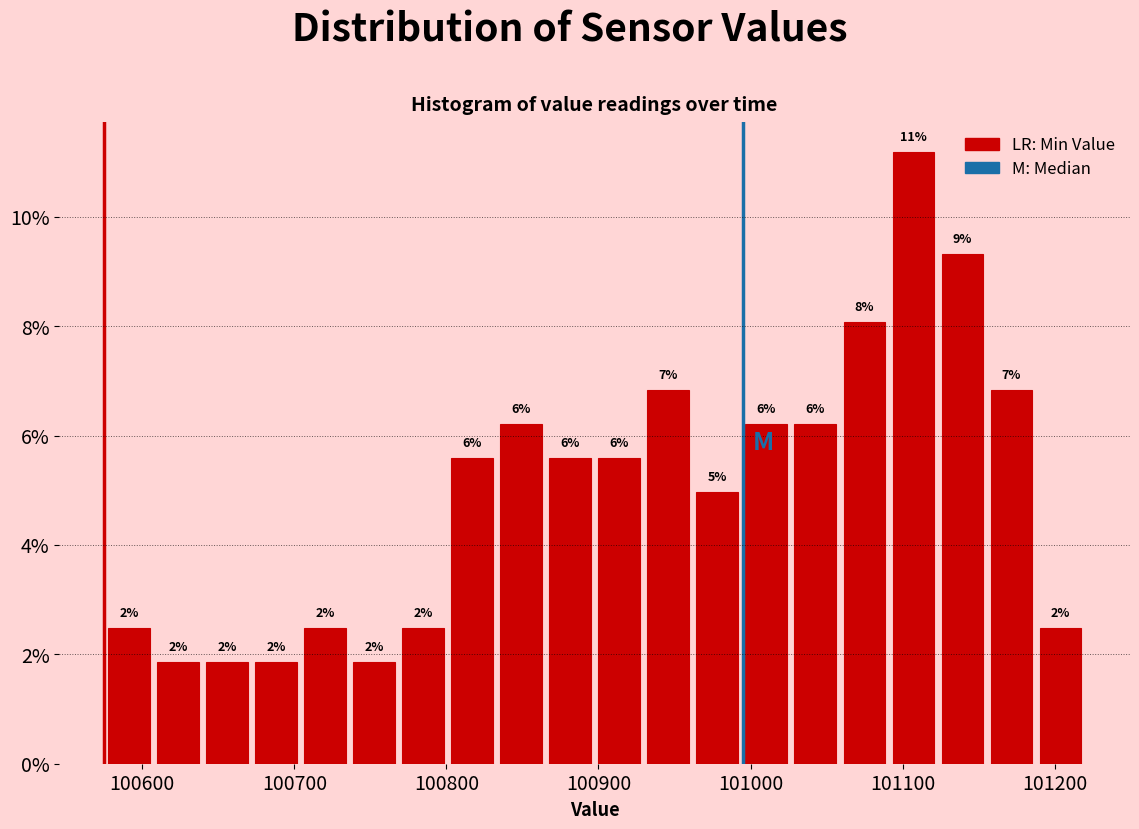

Around what value on the x-axis is the tallest bar? Give the approximate position of its centre, as read against the axis.

101110